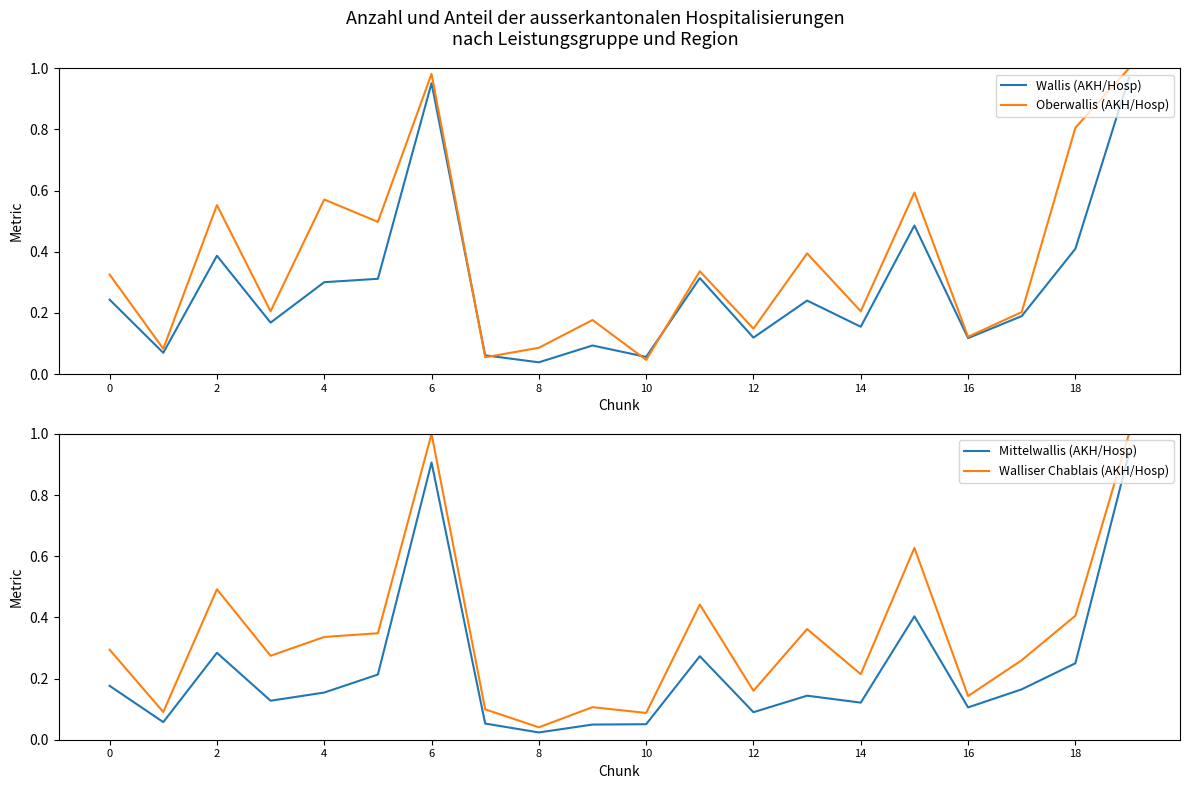

Where is Walliser Chablais (AKH/Hosp) nearest to the value 0?

8